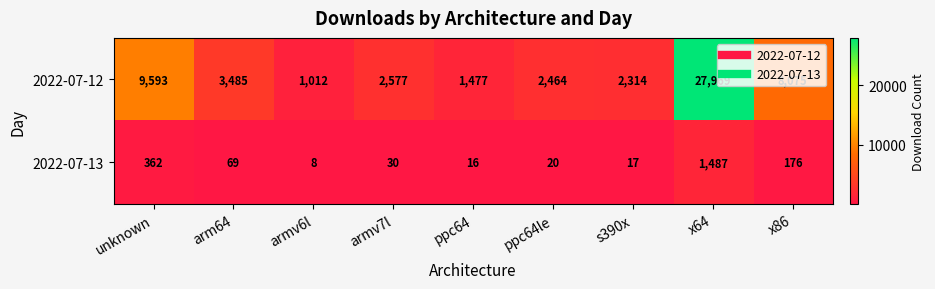

What is the sum of the 2022-07-13 values at armv7l and armv6l?

38